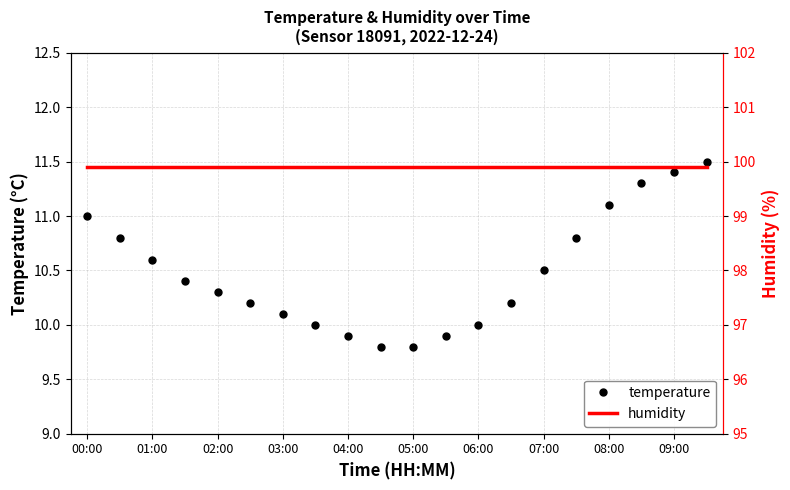

True or false: temperature has a value of 10.1 at 03:00.

True